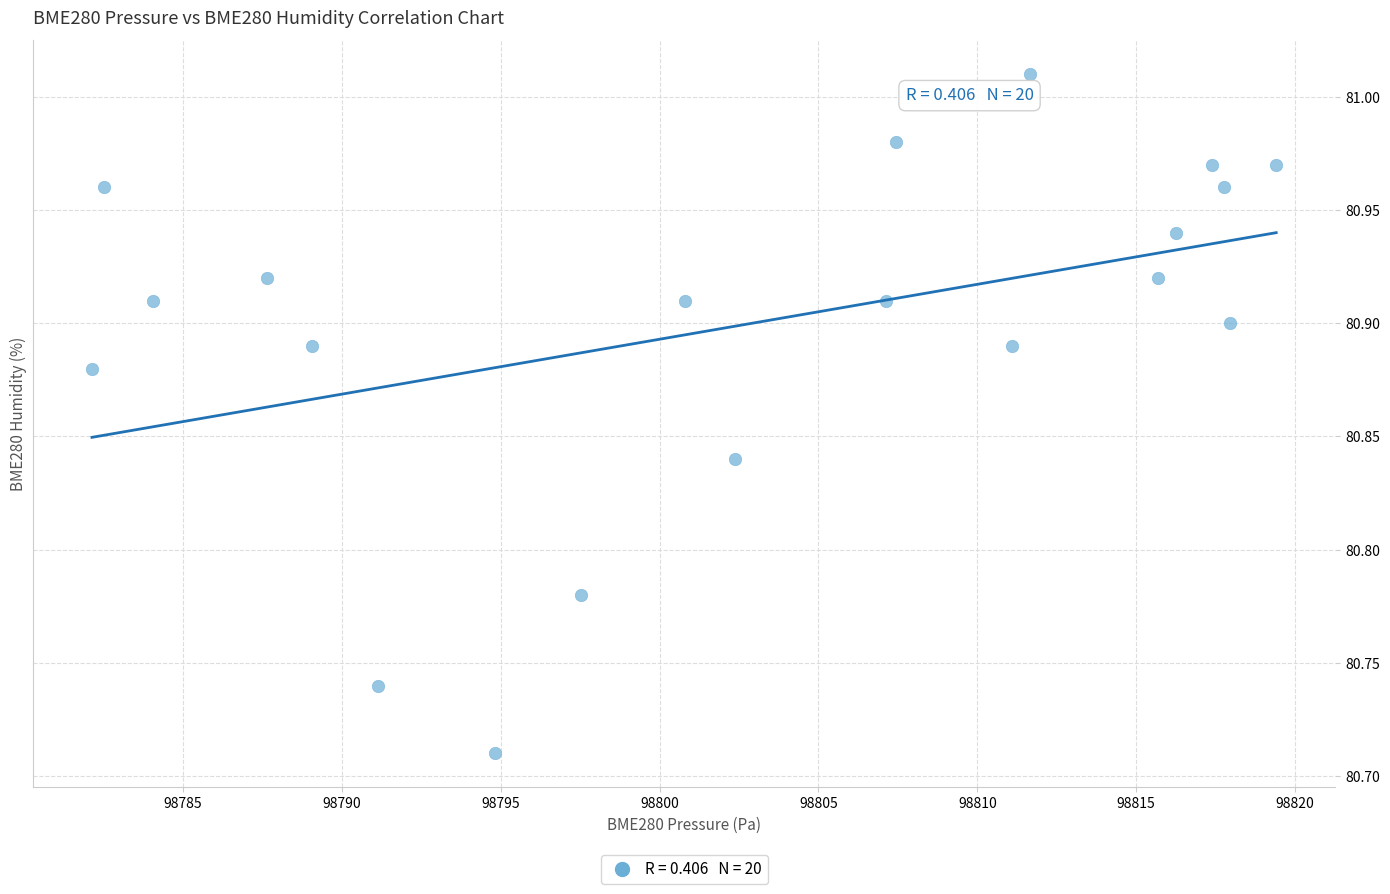

What is the range of X values (max minus min)?

37.3